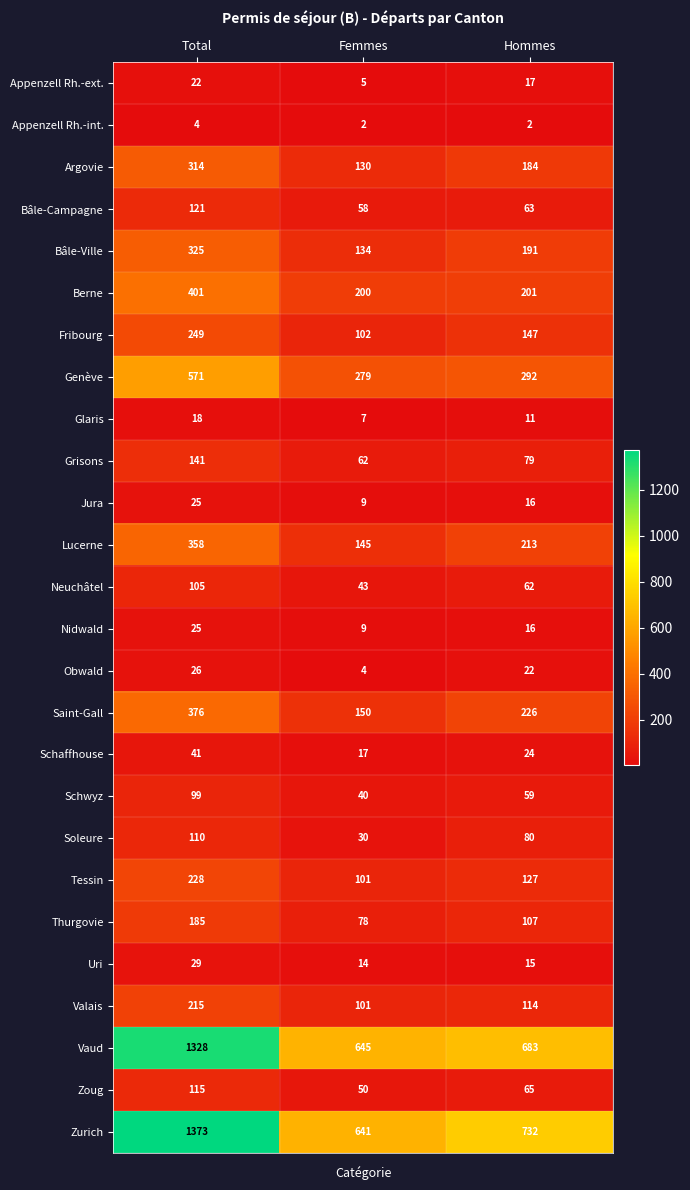

What is the sum of the Genève values at Hommes and Total?

863